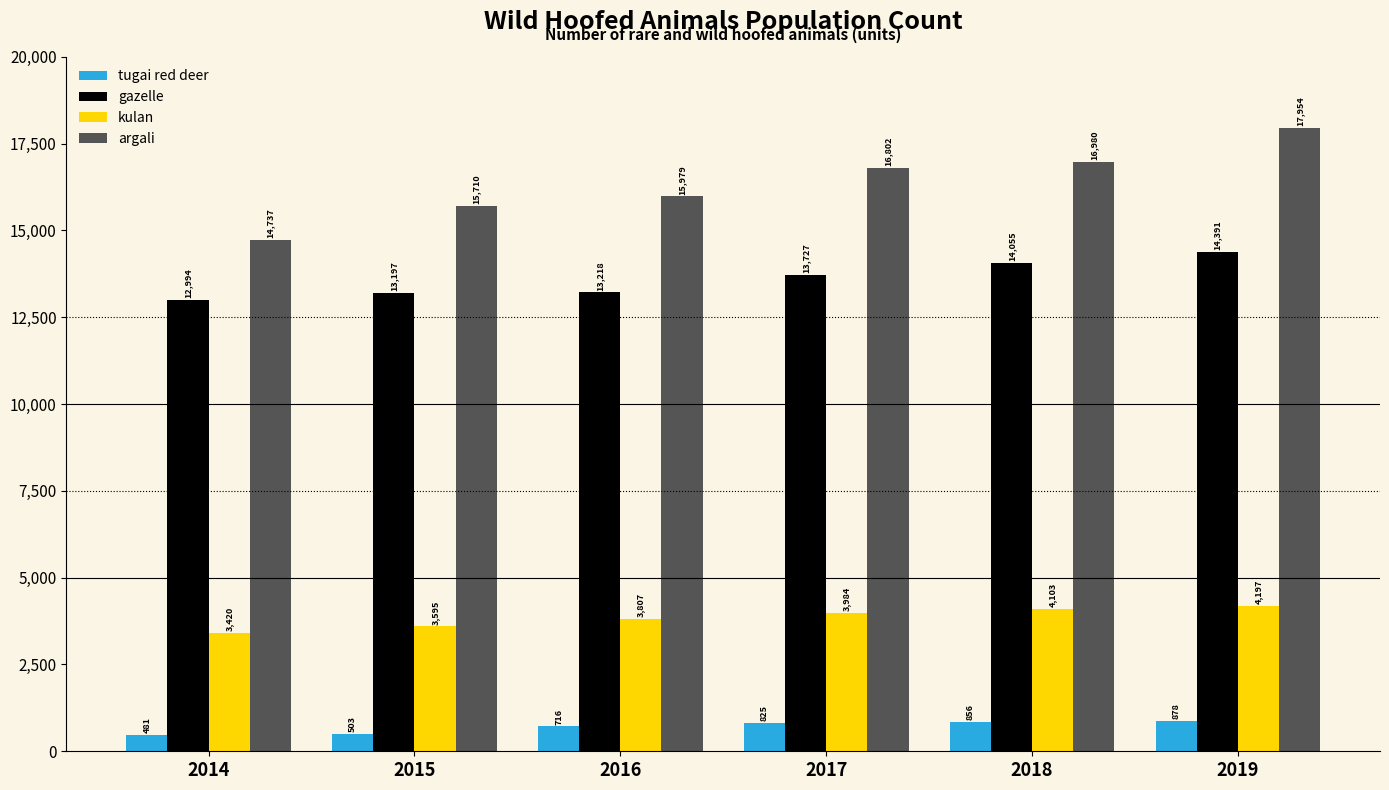

What is the value of the kulan bar at the 3rd from the left?

3807